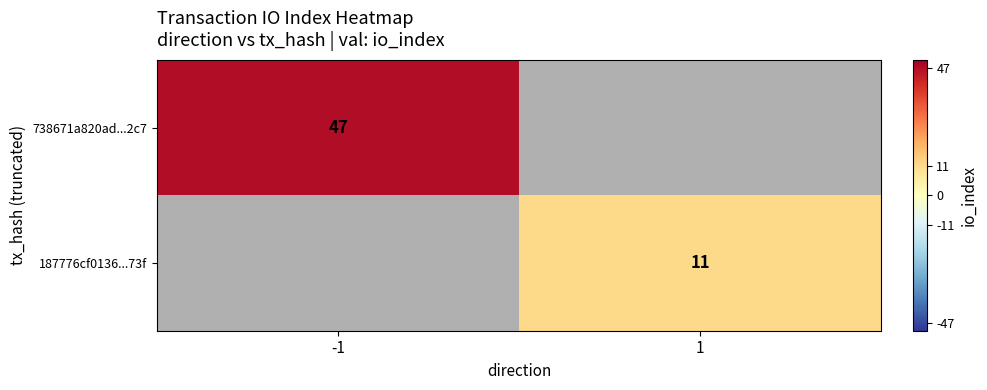

The 187776cf0136...73f series shows 11 at 1. True or false?

True